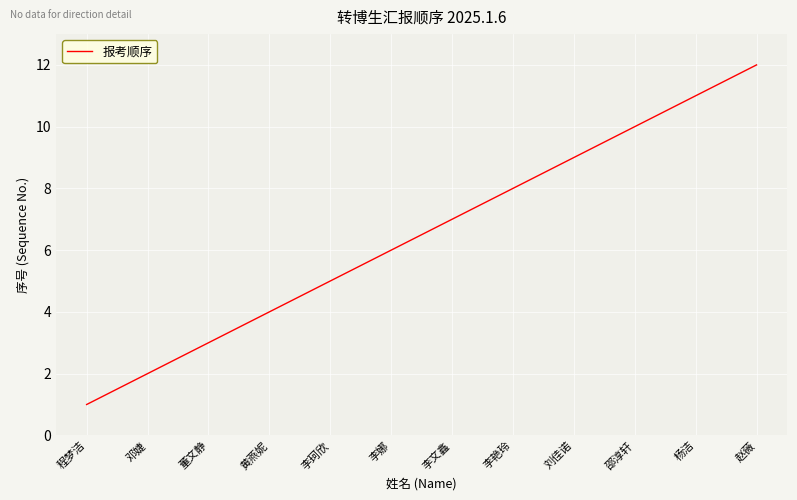

What is the minimum value shown in the chart?

1